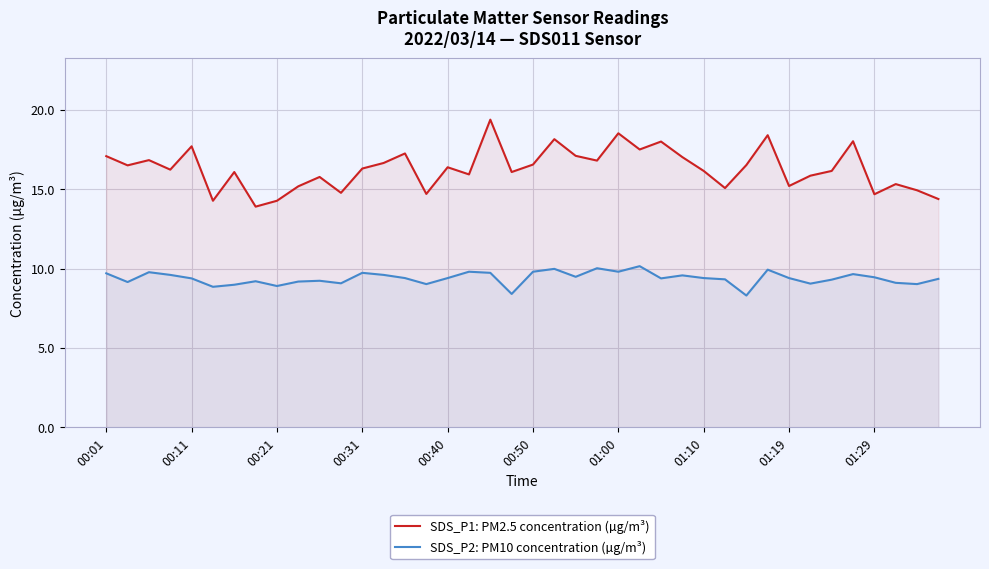

Rank the series by their average value, from lowest to highest.

SDS_P2: PM10 concentration (µg/m³), SDS_P1: PM2.5 concentration (µg/m³)